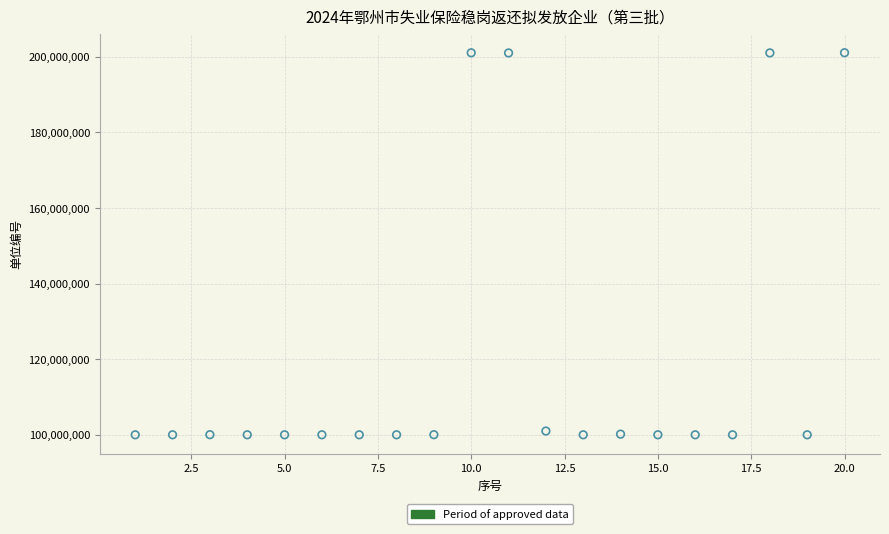

What is the range of X values (max minus min)?

19